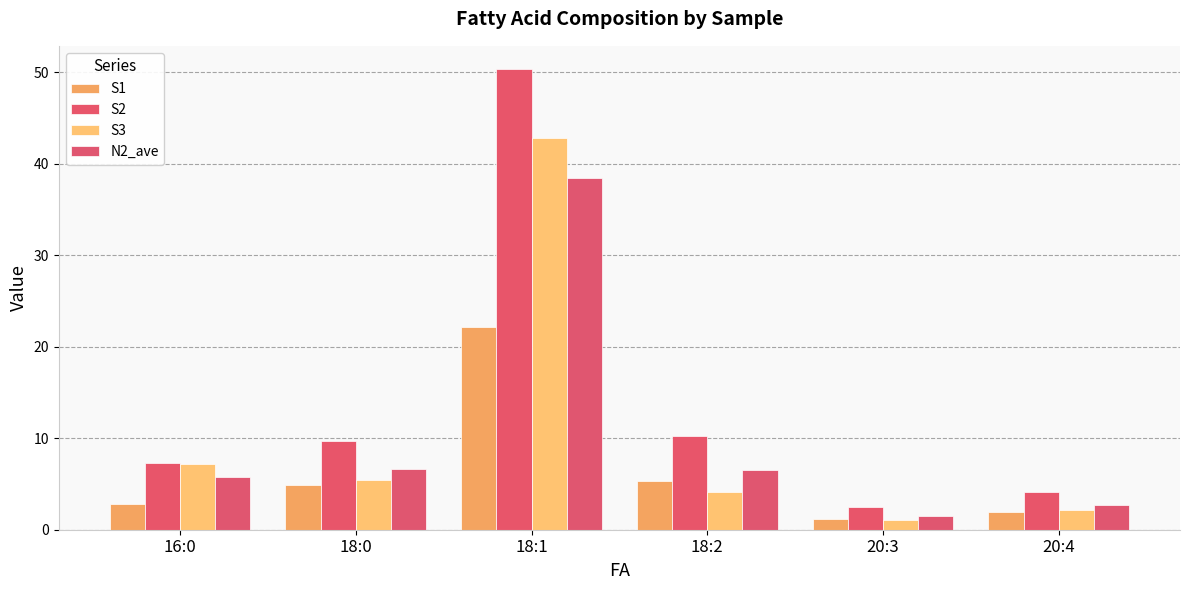

What position from the right is 18:1?

4